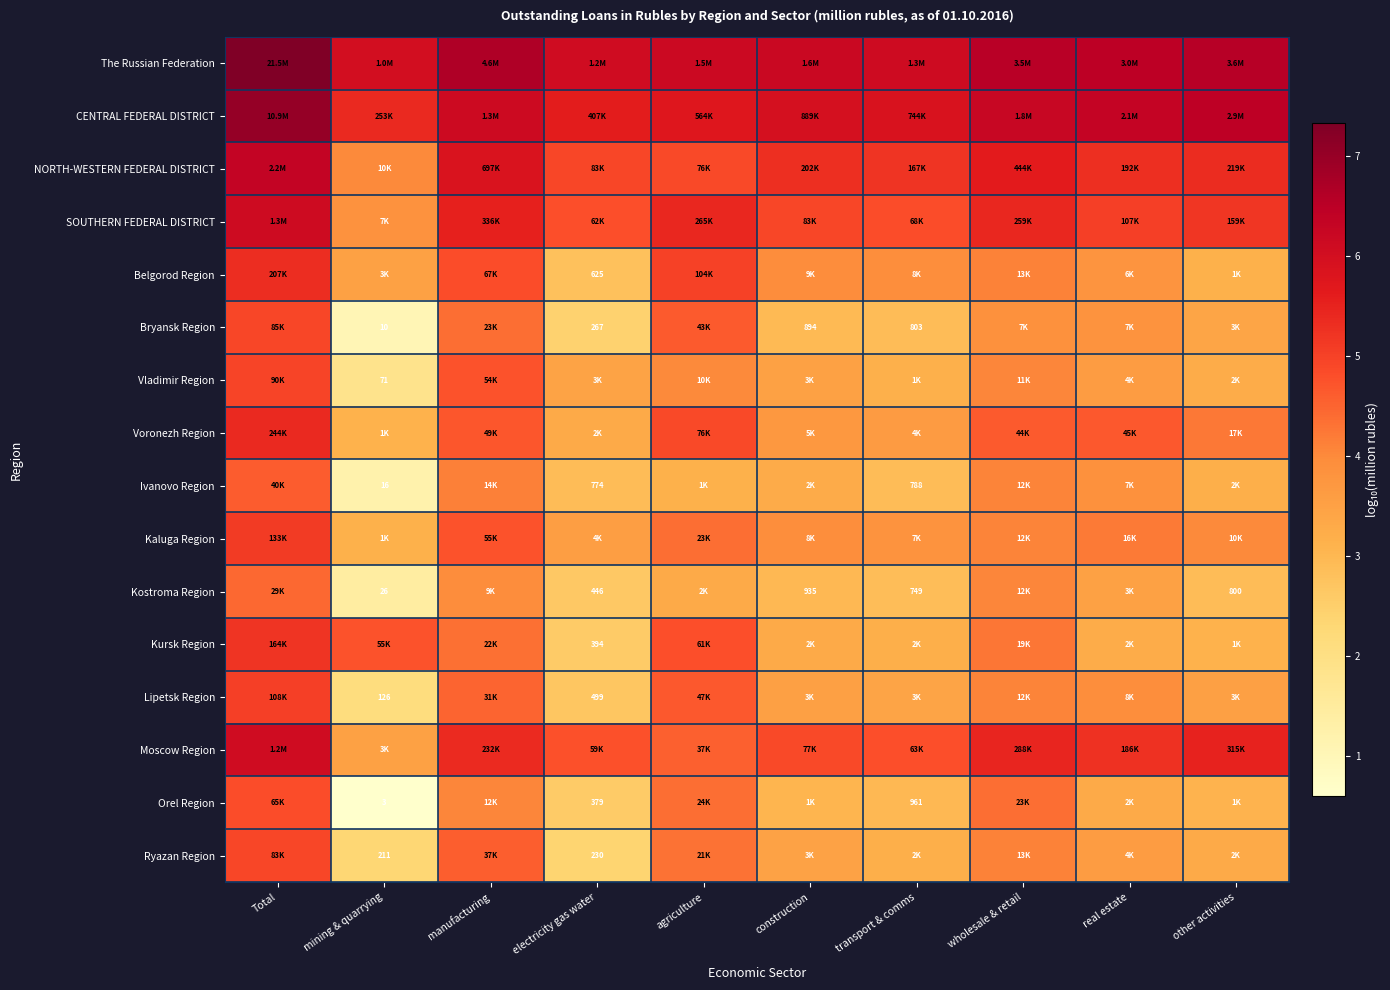

Is the value of Kostroma Region at other activities greater than the value of Orel Region at mining & quarrying?

Yes